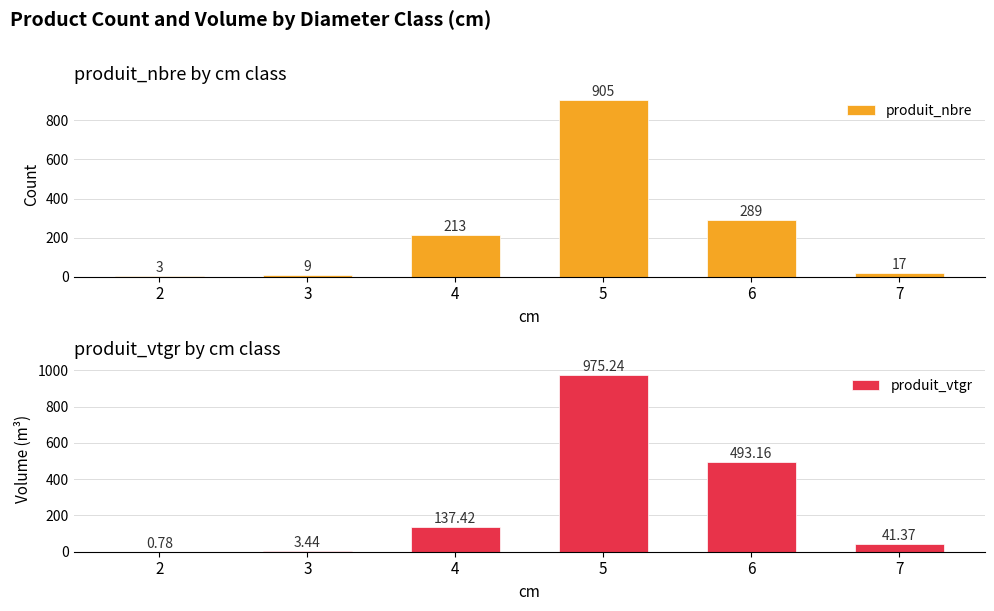

List the labels in order of produit_vtgr value, smallest first.

2, 3, 7, 4, 6, 5